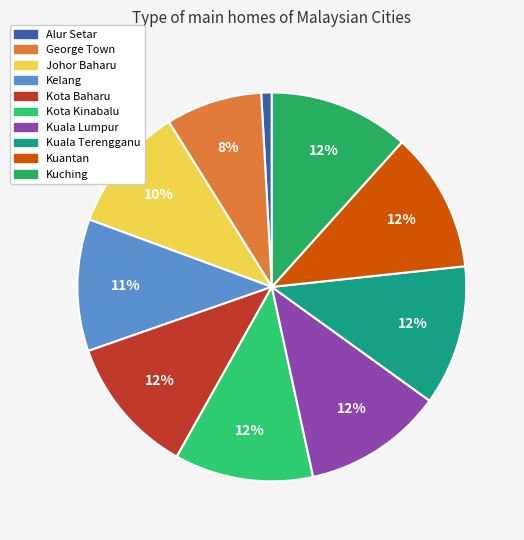

What is the largest slice in the pie chart?

Kuching